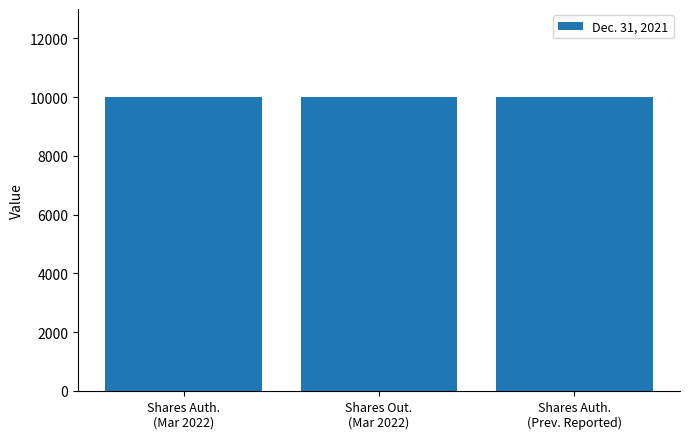

The chart shows a value of 0.0 at Common stock, par value (Previously Reported). True or false?

False